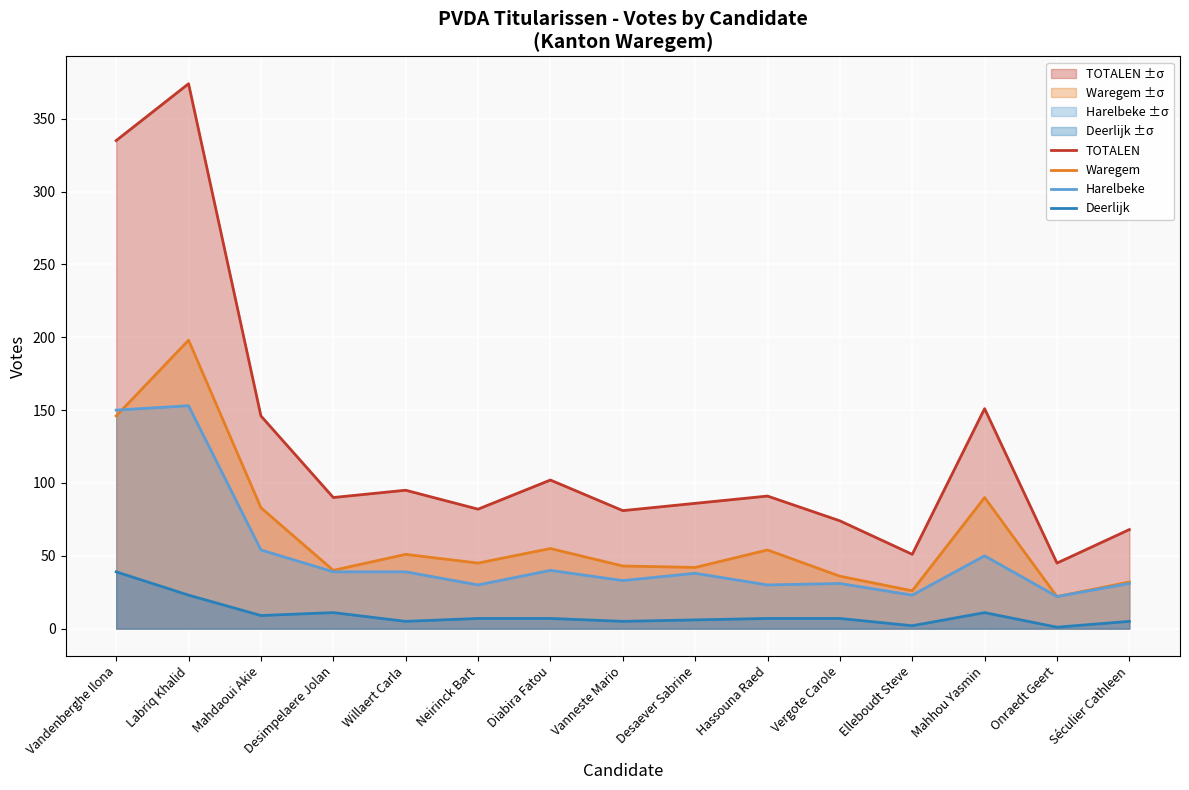

What is the difference between the Harelbeke values at Labriq Khalid and Neirinck Bart?

123